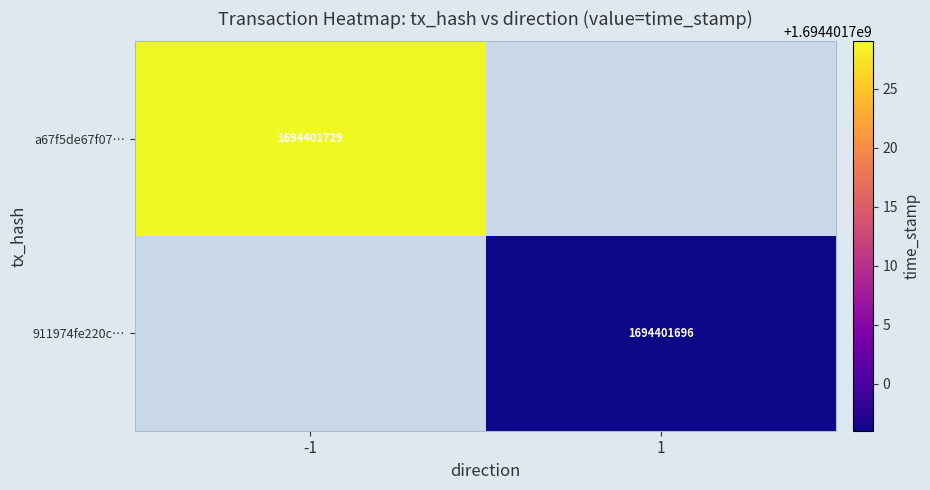

Which category has the lowest value across all series?

1